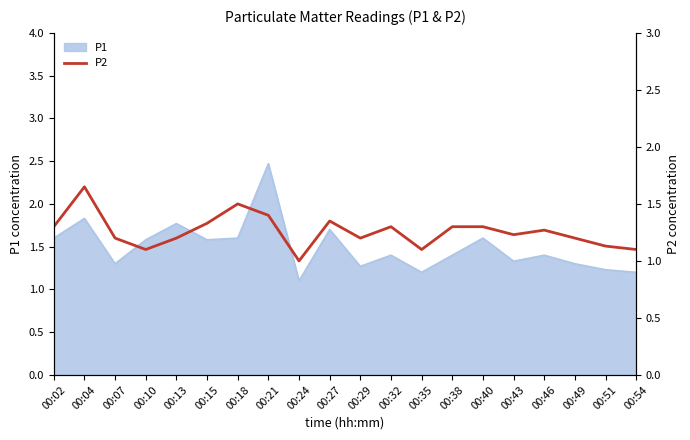

At which label does P1 reach its peak?

00:21